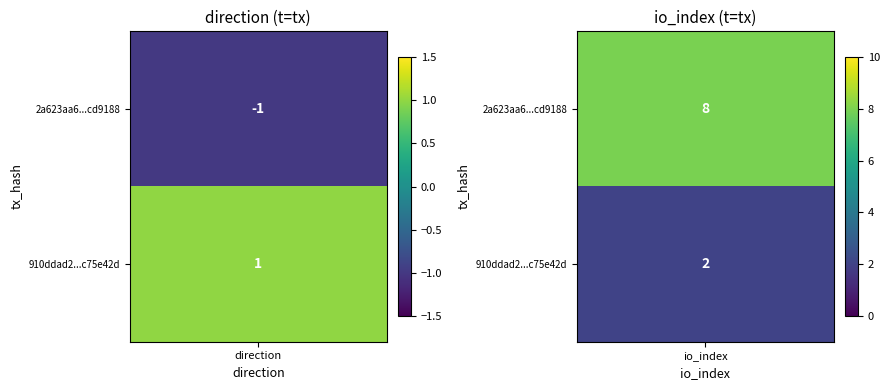

True or false: 2a623aa6730c962f2bc0ed77c0870f893cd9188 has a value of -1 at direction.

True